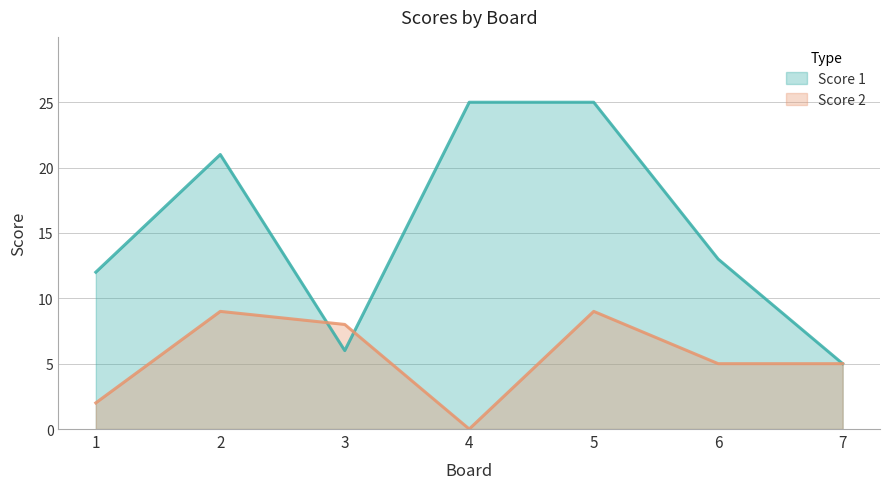

True or false: Score 2 and Score 1 cross at least once.

True